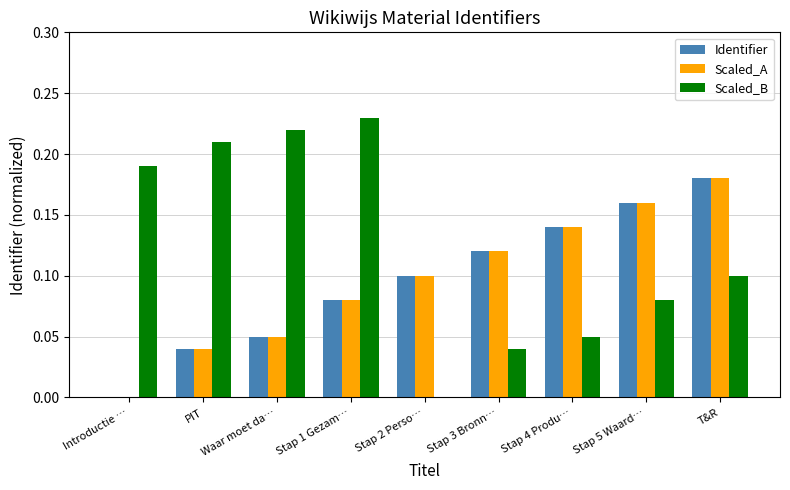

Between Waar moet da… and Stap 2 Perso…, which series saw the biggest shift?

Scaled_B